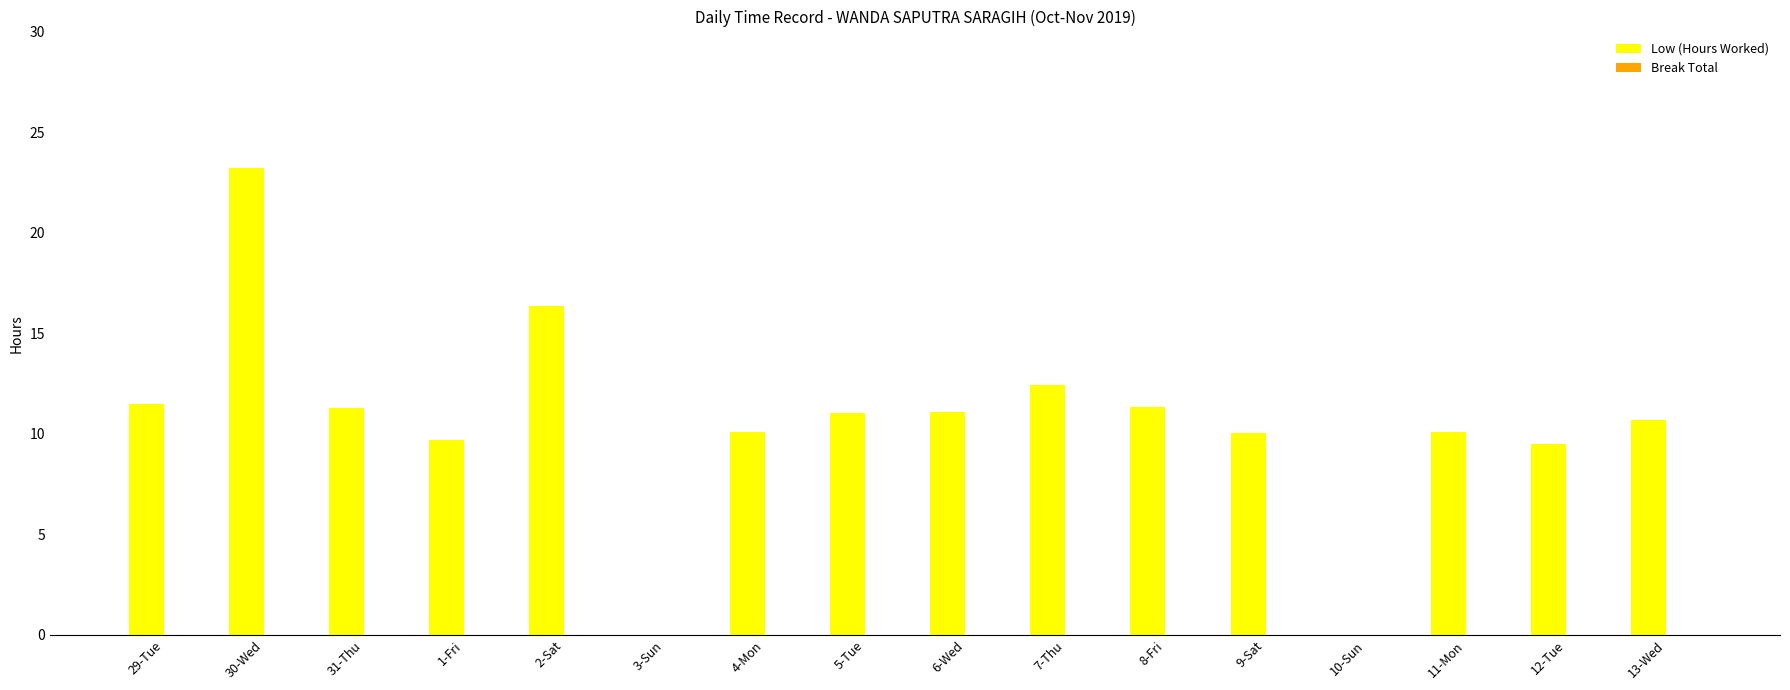

What is the sum of all values?

168.3